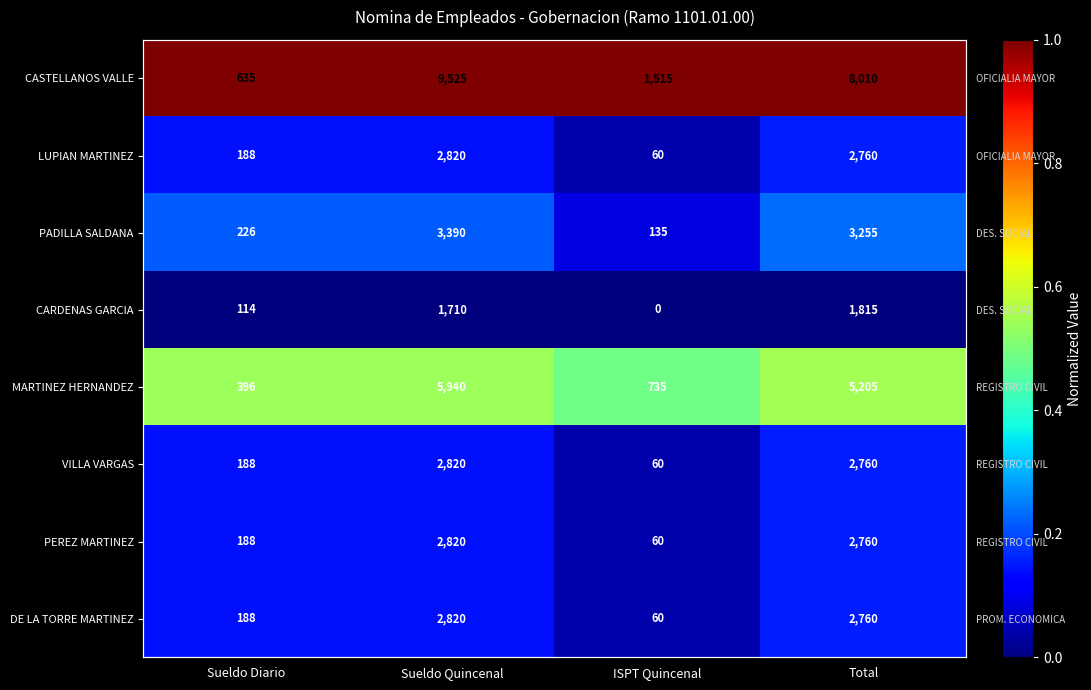

Which series has the largest total across all categories?

CASTELLANOS VALLE